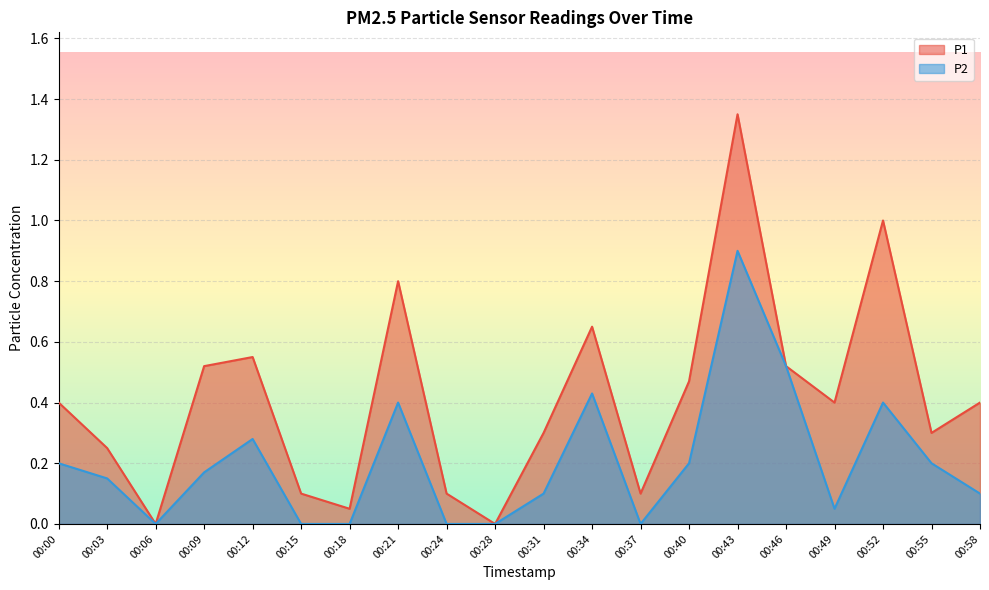

Reading left to right, transcribe all the data shown in this chart.

P1: 00:00=0.4	00:03=0.2	00:06=0.0	00:09=0.5	00:12=0.6	00:15=0.1	00:18=0.1	00:21=0.8	00:24=0.1	00:28=0.0	00:31=0.3	00:34=0.7	00:37=0.1	00:40=0.5	00:43=1.4	00:46=0.5	00:49=0.4	00:52=1.0	00:55=0.3	00:58=0.4
P2: 00:00=0.2	00:03=0.1	00:06=0.0	00:09=0.2	00:12=0.3	00:15=0.0	00:18=0.0	00:21=0.4	00:24=0.0	00:28=0.0	00:31=0.1	00:34=0.4	00:37=0.0	00:40=0.2	00:43=0.9	00:46=0.5	00:49=0.1	00:52=0.4	00:55=0.2	00:58=0.1